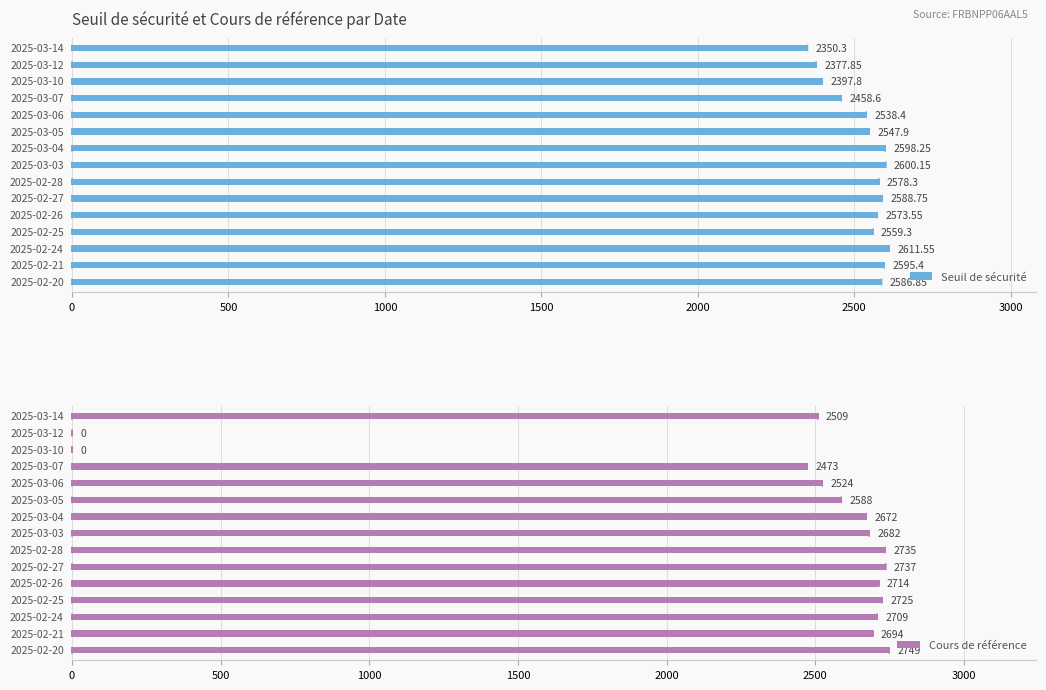

Rank the series by their maximum value, from highest to lowest.

Cours de référence, Seuil de sécurité